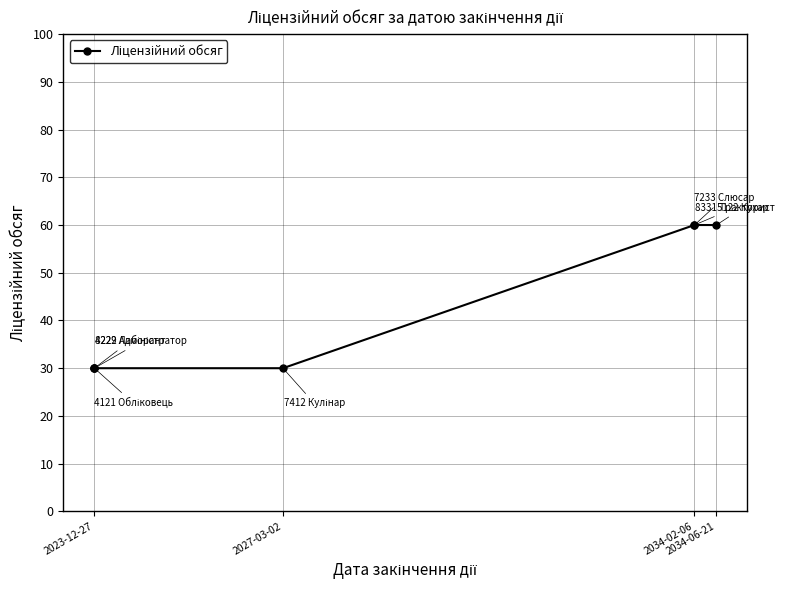

The value at 2034-06-21 is 48. True or false?

False